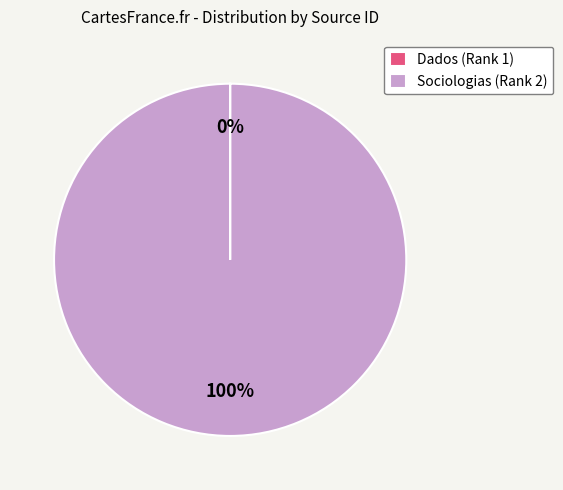

Which slice is the largest?

Sociologias (Rank 2)